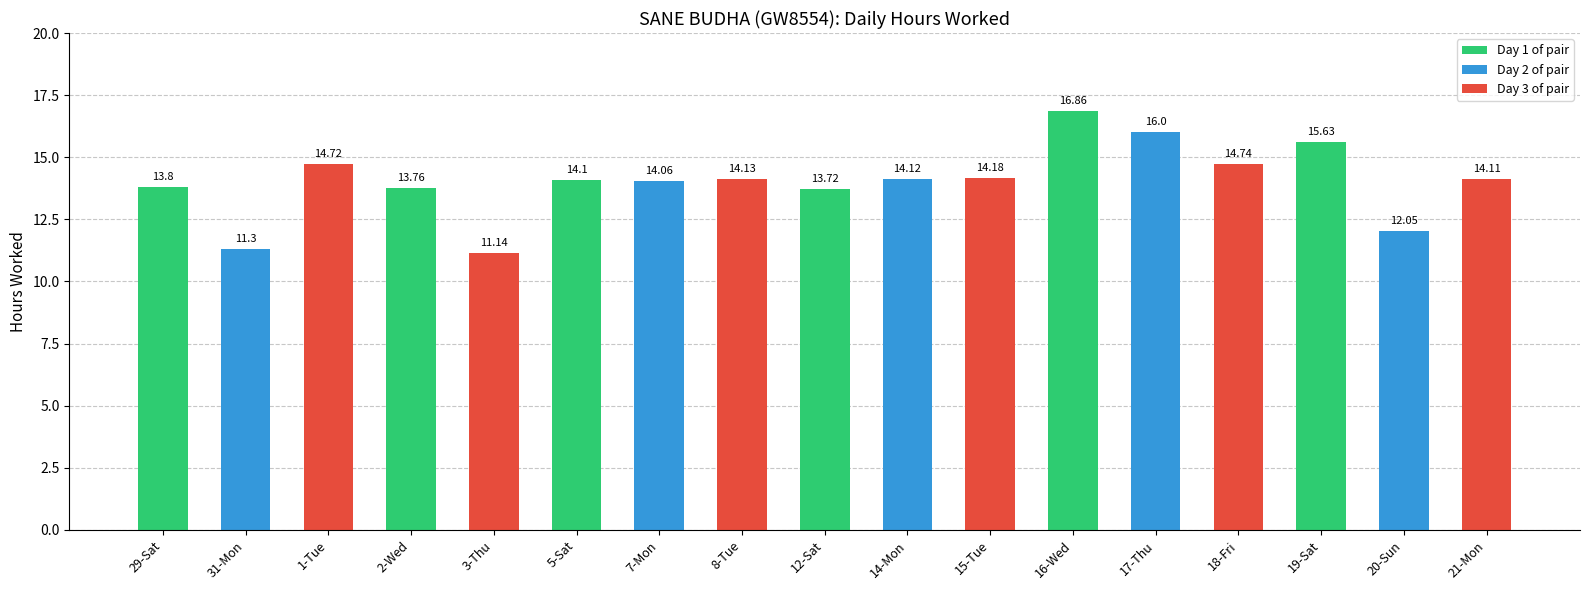

What is the difference between the values at 2-Wed and 17-Thu?

2.2